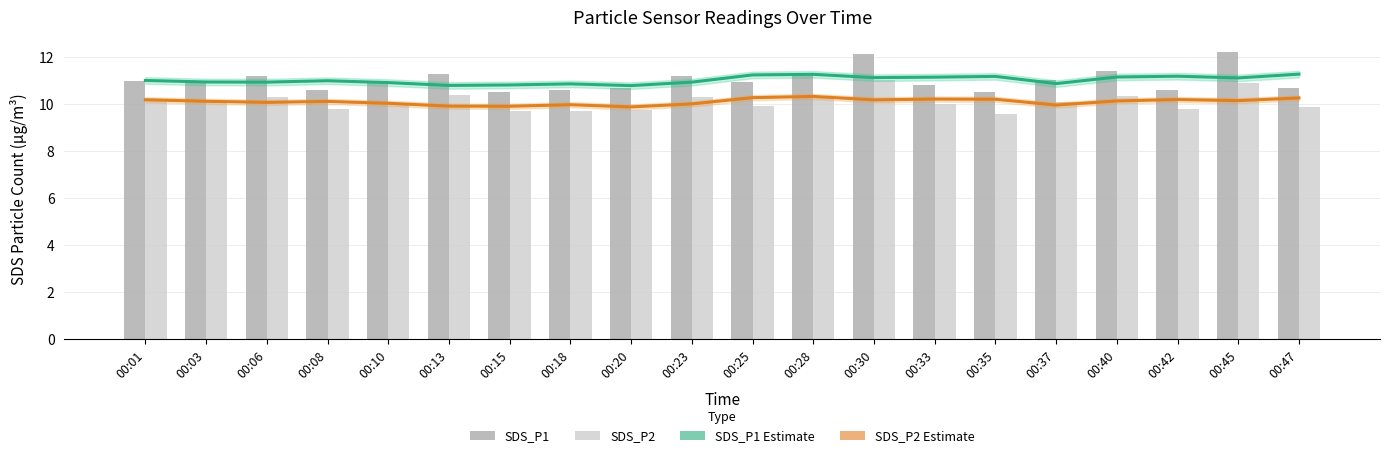

What is the difference between the maximum and minimum values in the SDS_P2 Trend series?

0.4